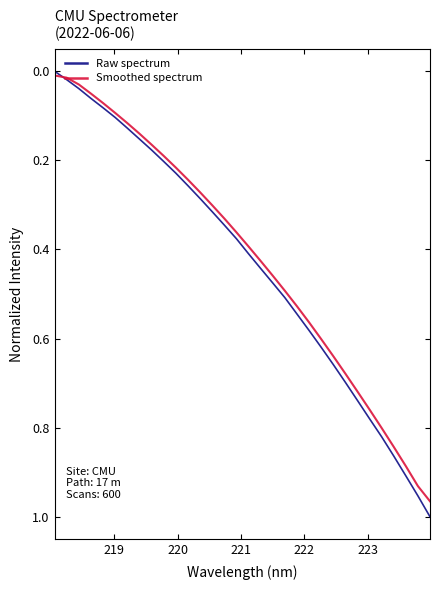

Which series has the widest spread of values?

Raw spectrum